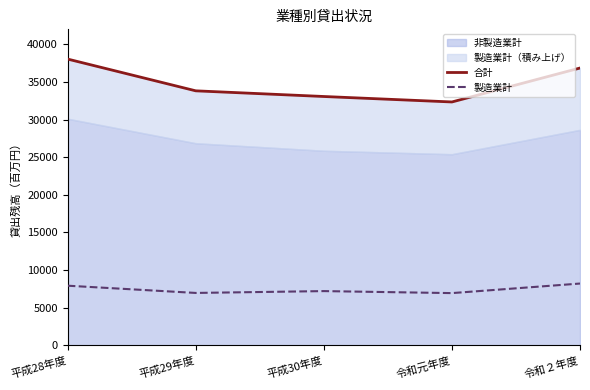

How many data points does each series have?

5